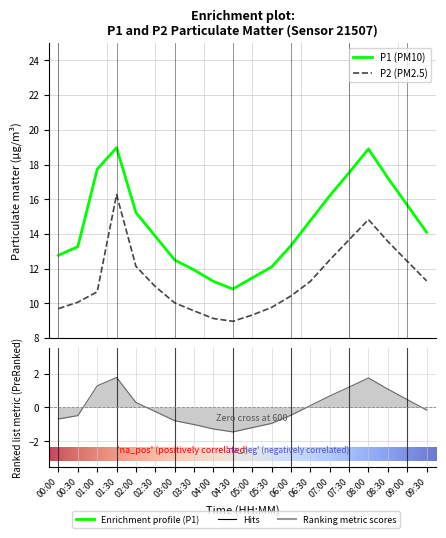

Where does the P2 series first go above 10?

00:30